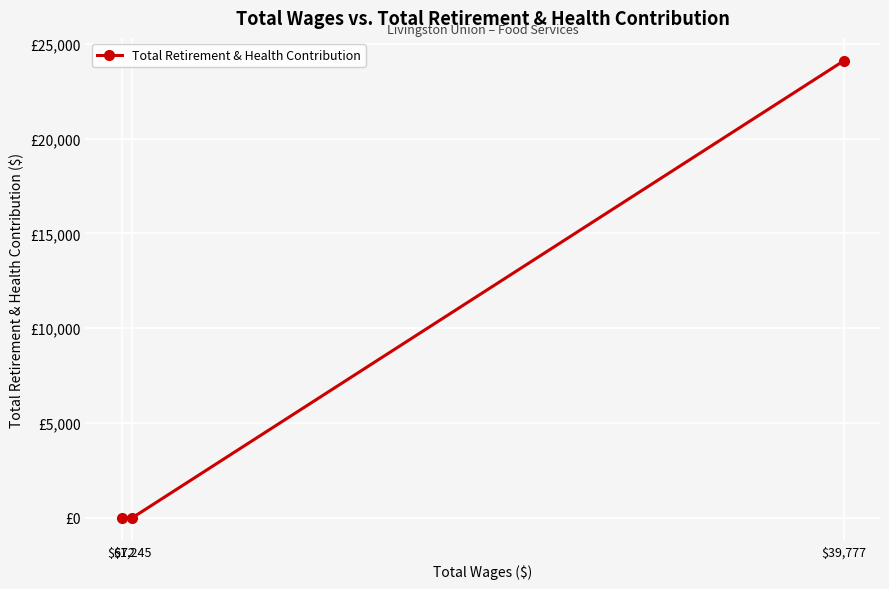

At which category does the chart reach its peak across all series?

$39,777